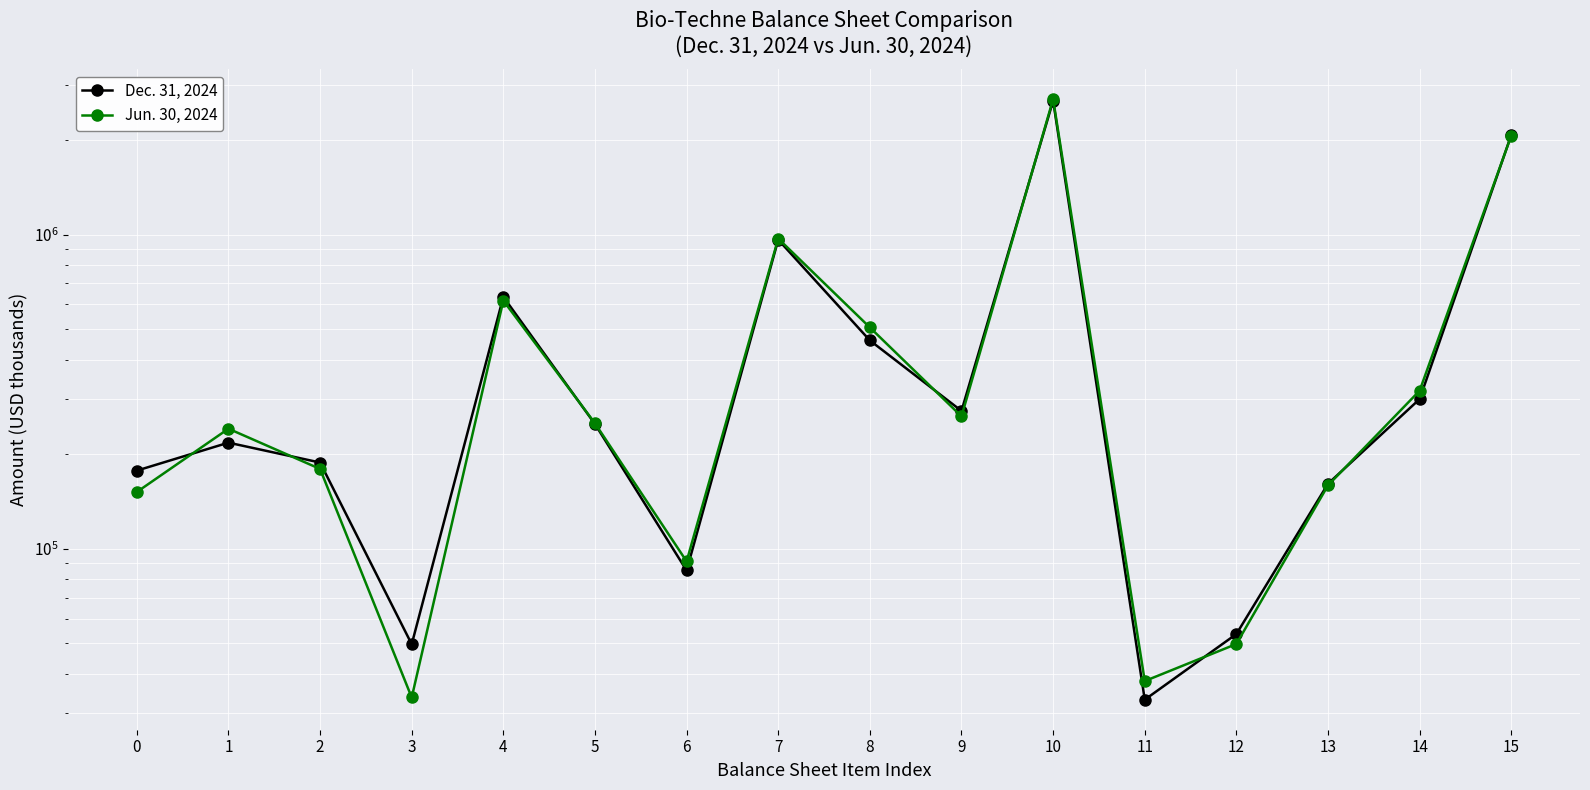

How many lines are shown in the chart?

2